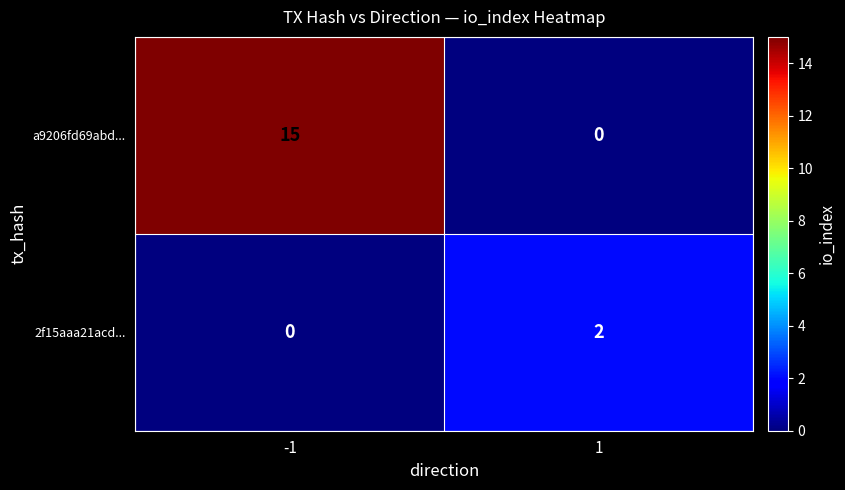

Is the value of 2f15aaa21acd... at 1 greater than the value of a9206fd69abd... at 1?

Yes